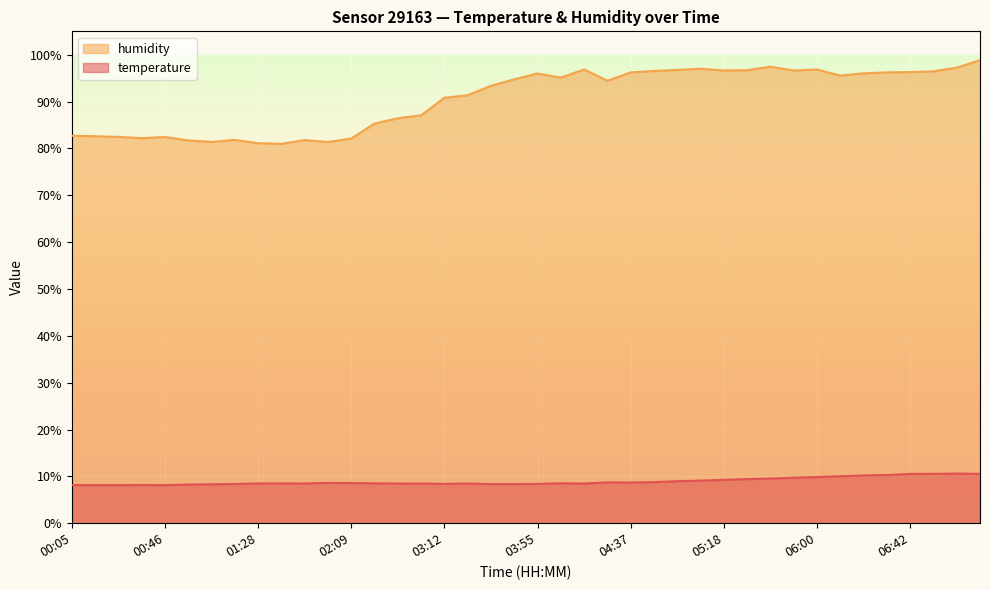

Is the value of temperature at 05:18 greater than the value of humidity at 07:13?

No